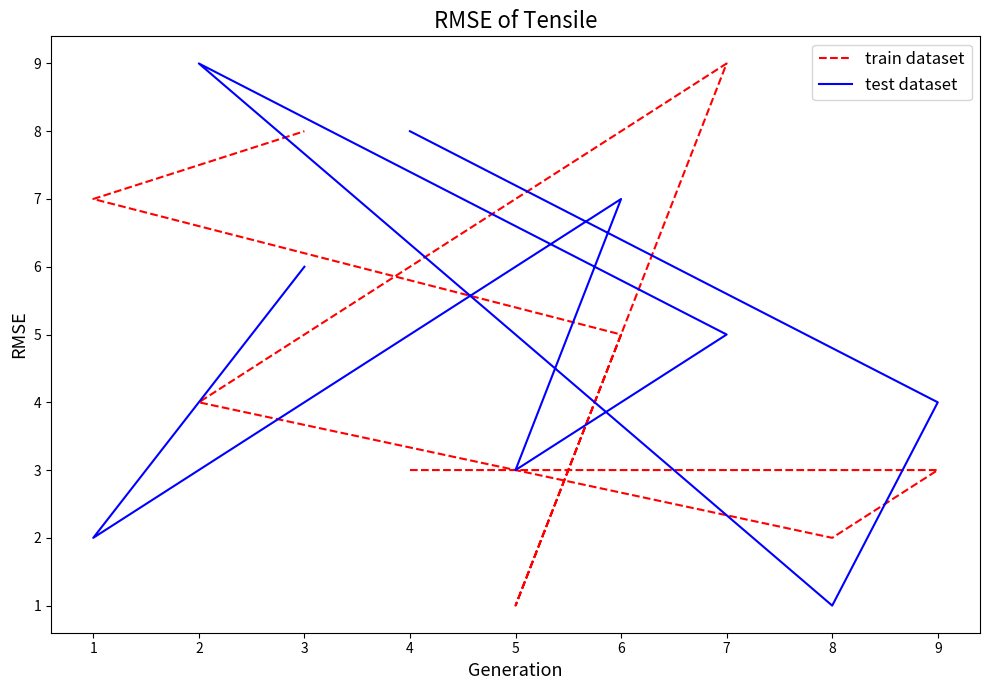

Which series ends up on top after the final intersection of test dataset and train dataset?

train dataset